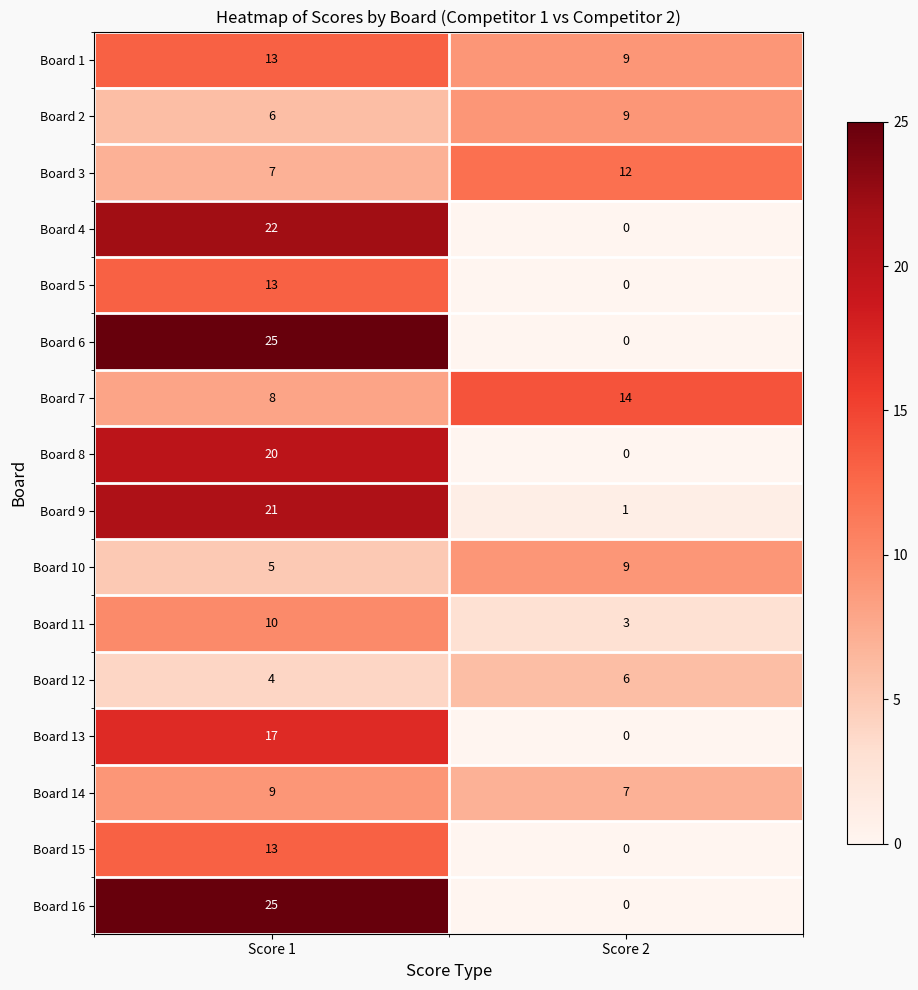

What is the average value of the Board 9 series?

11